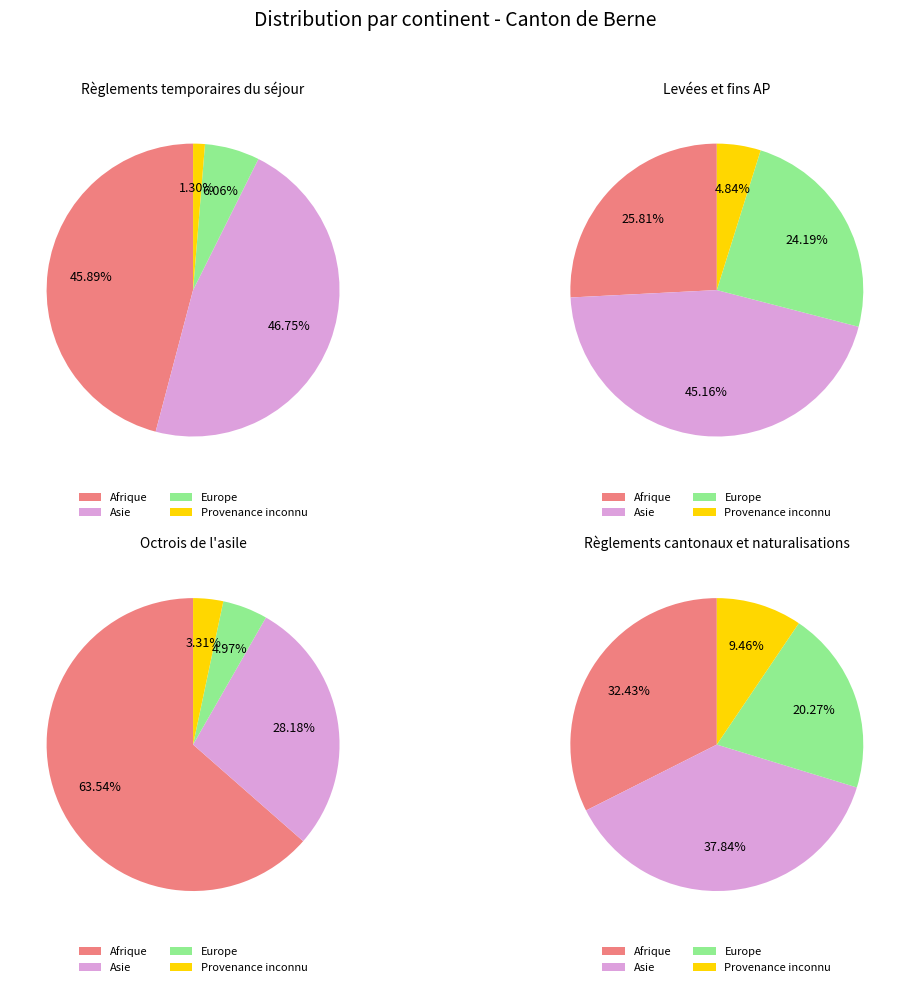

What percentage is the Europe slice, to the nearest percent?

6%